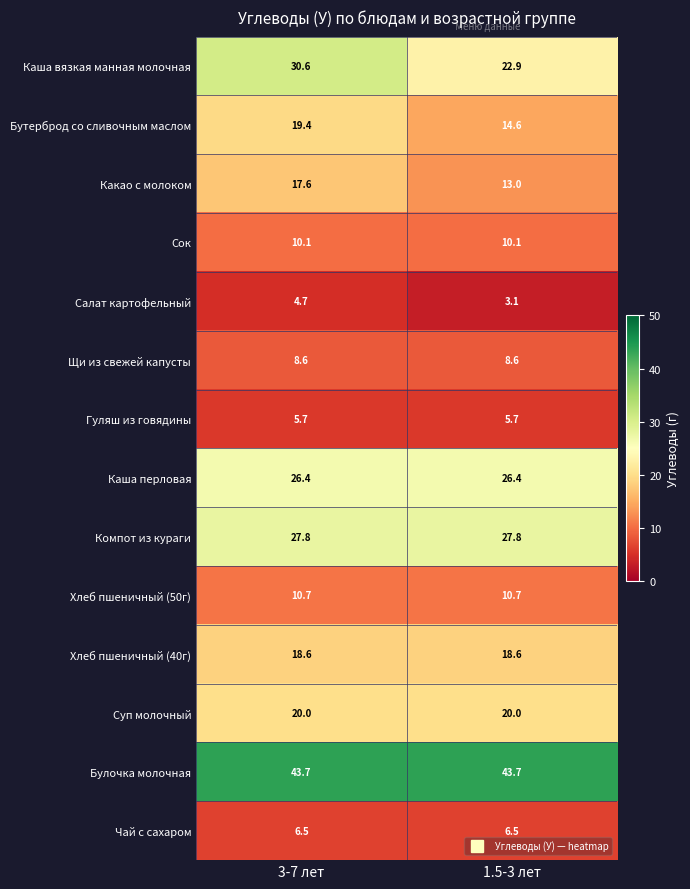

What is the sum of the Компот из кураги values at 1.5-3 лет and 3-7 лет?

55.6